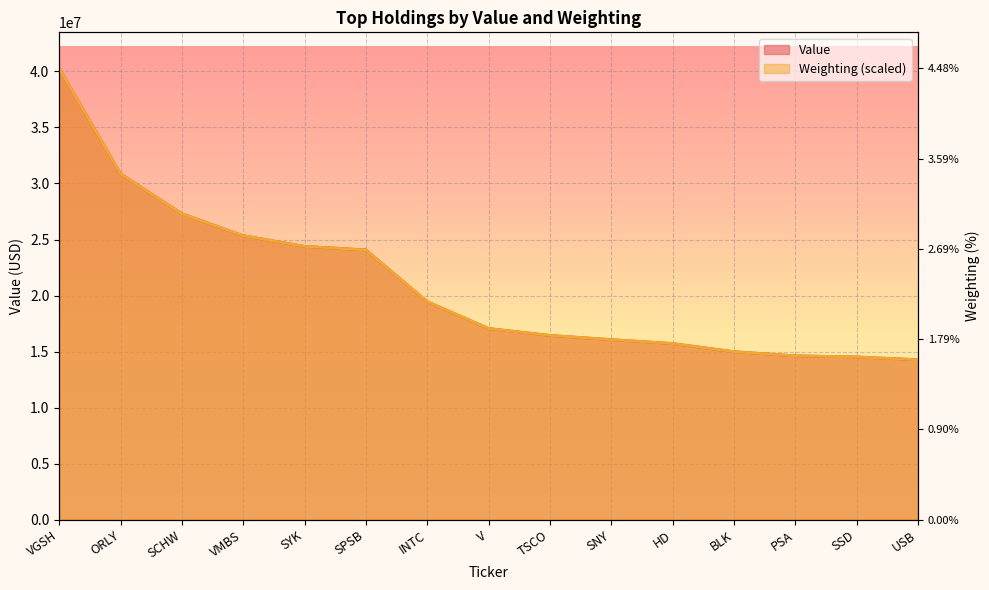

What is the minimum value shown in the chart?

14272644.0